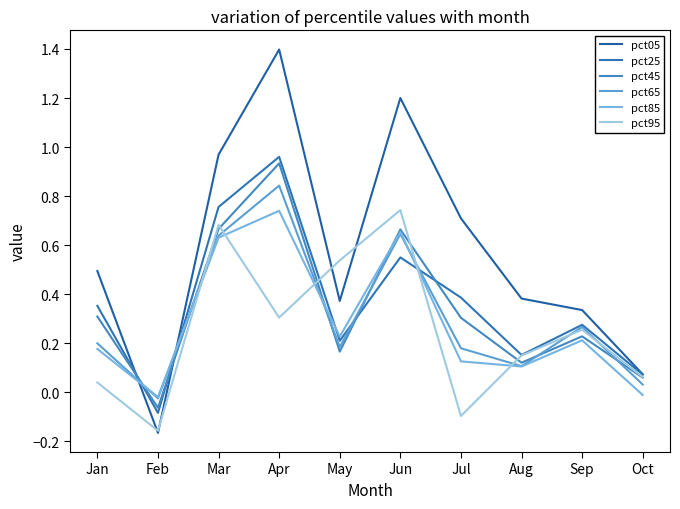

What are all the series names shown in the legend?

pct05, pct25, pct45, pct65, pct85, pct95